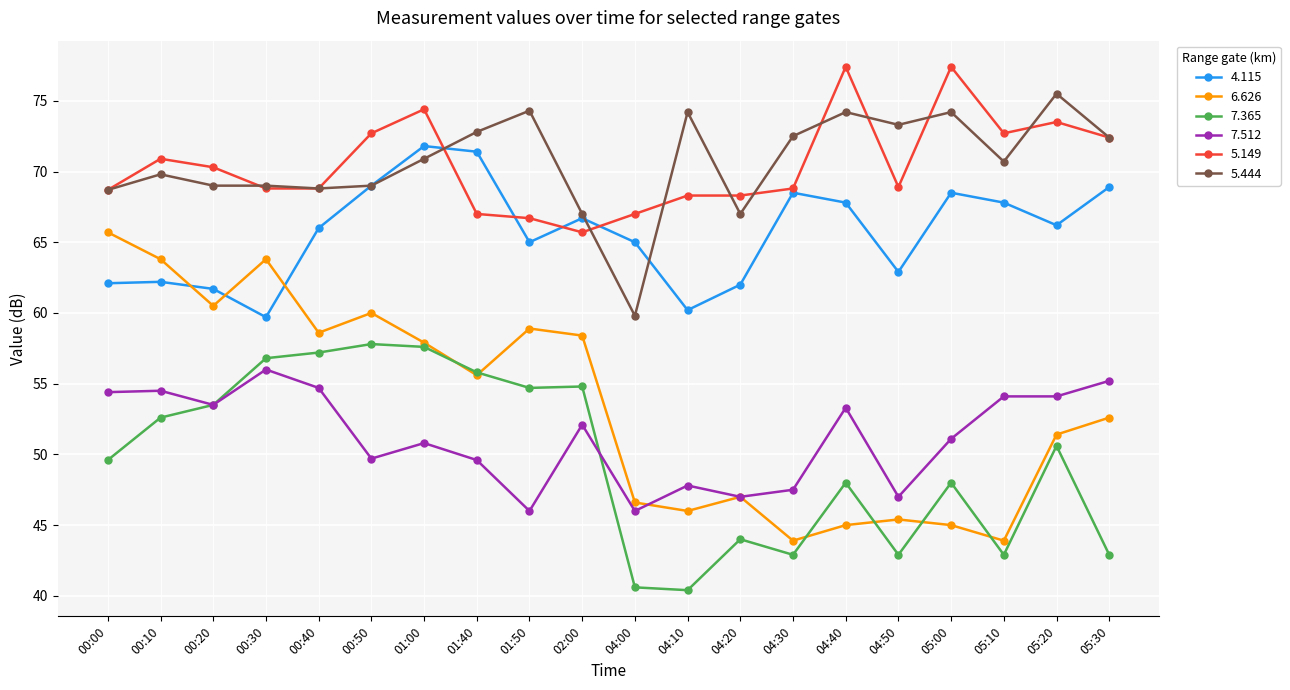

What is the lowest value of the 7.512 series?

46.0